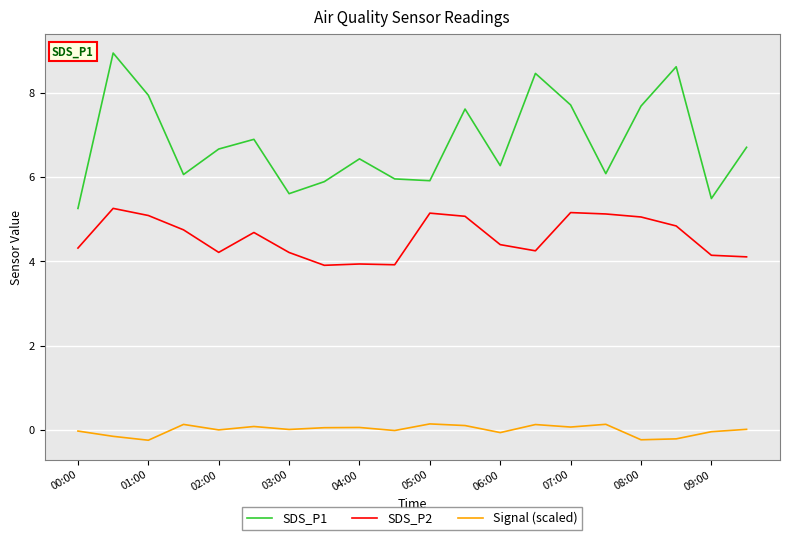

True or false: SDS_P2 has more than 2 interior local peaks.

True